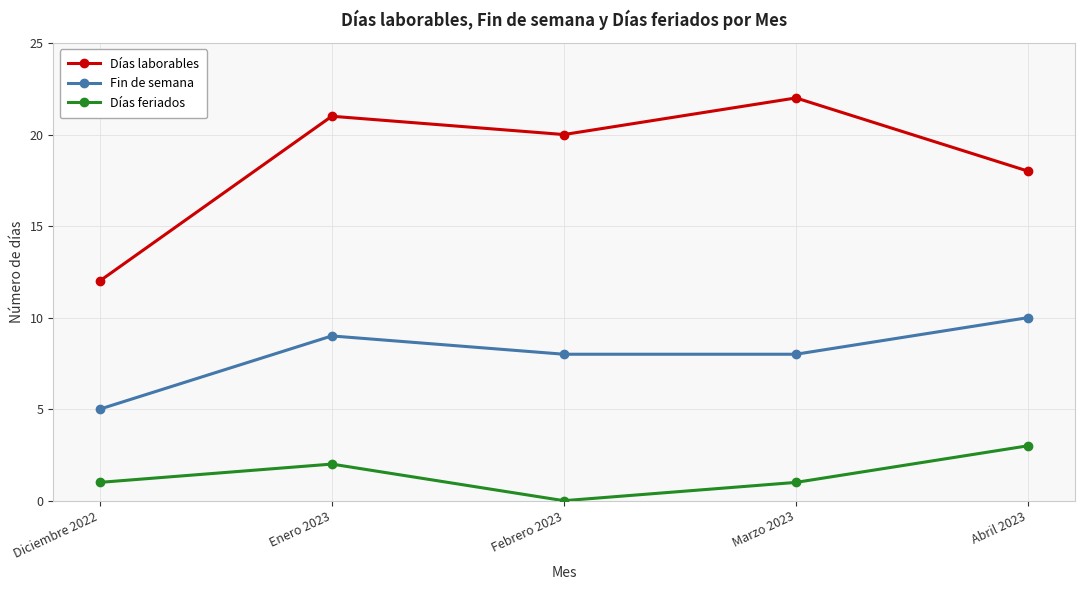

Reading right to left, extract all data points from this chart.

Días laborables: Abril 2023=18	Marzo 2023=22	Febrero 2023=20	Enero 2023=21	Diciembre 2022=12
Fin de semana: Abril 2023=10	Marzo 2023=8	Febrero 2023=8	Enero 2023=9	Diciembre 2022=5
Días feriados: Abril 2023=3	Marzo 2023=1	Febrero 2023=0	Enero 2023=2	Diciembre 2022=1